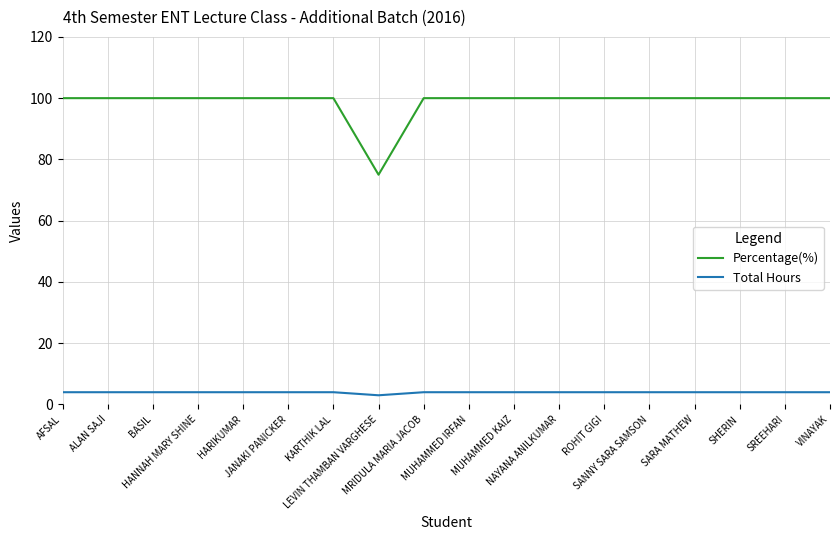

Rank the series by their maximum value, from highest to lowest.

Percentage(%), Total Hours